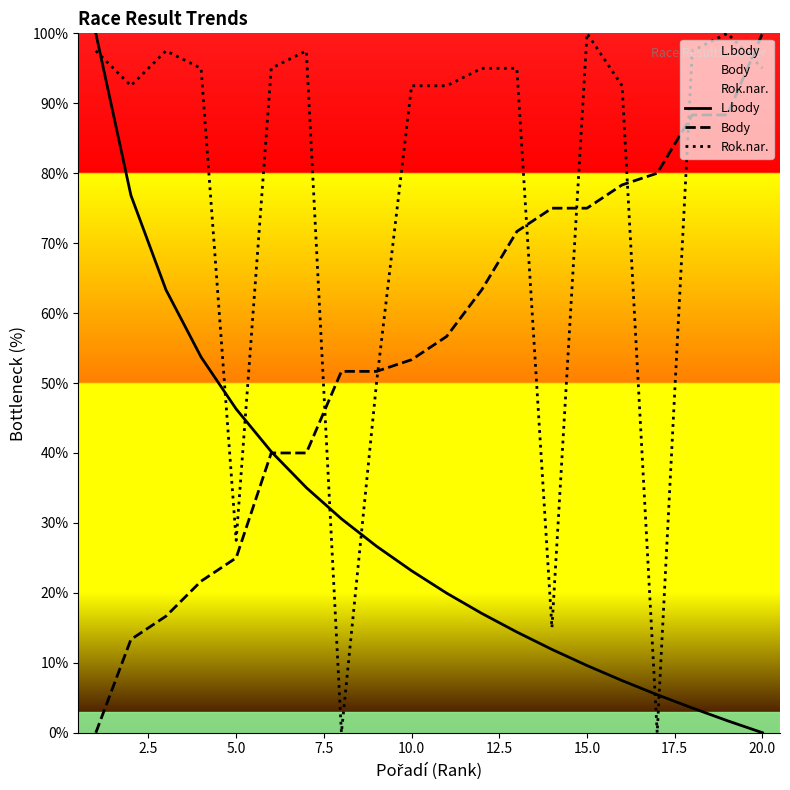

Does the chart have visible grid lines?

No